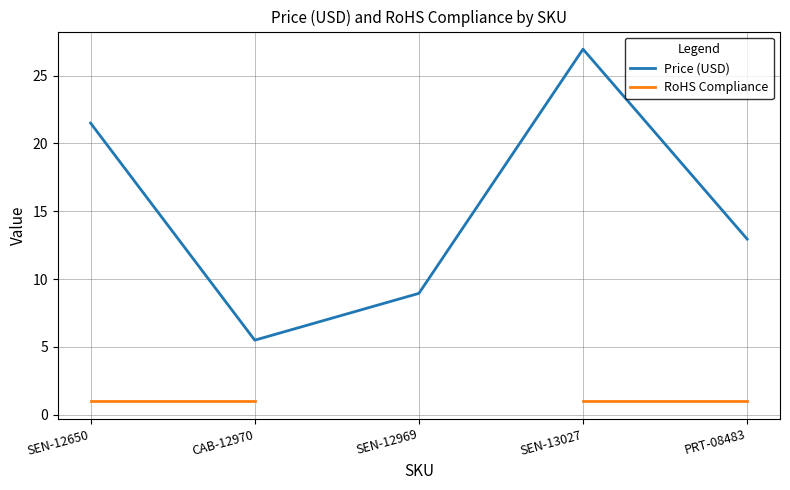

True or false: RoHS Compliance has more than 0 points higher than both neighbors.

False